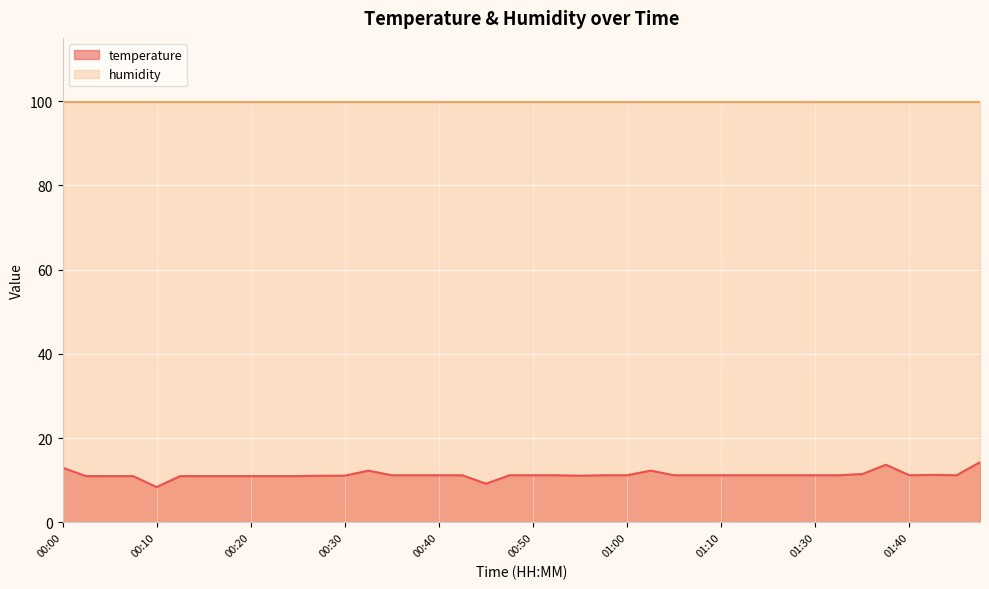

Reading left to right, list all the values displayed in this chart.

13.0	11.0	11.0	11.0	8.4	11.0	11.0	11.0	11.0	11.0	11.0	11.1	11.1	12.3	11.2	11.2	11.2	11.2	9.2	11.2	11.2	11.2	11.1	11.2	11.2	12.3	11.2	11.2	11.2	11.2	11.2	11.2	11.2	11.2	11.5	13.7	11.2	11.3	11.2	14.3